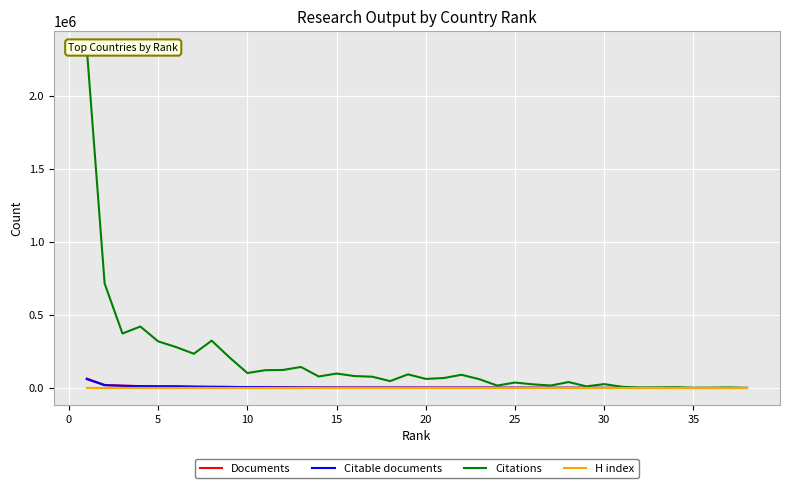

True or false: Documents has a value of 374 at 30.

False